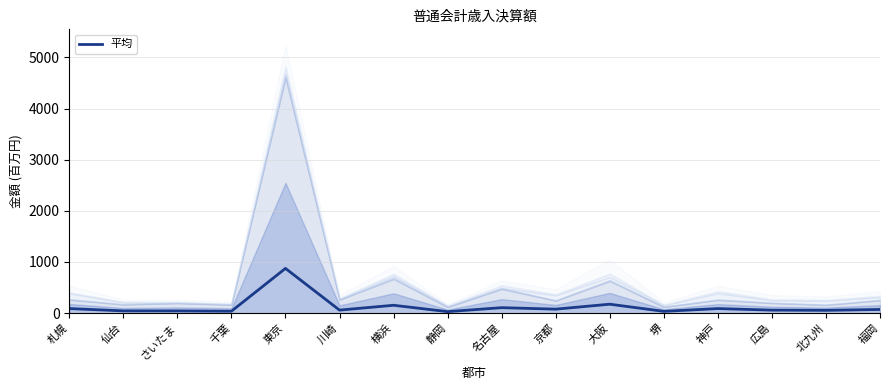

At which label does the data first exceed 71?

札幌